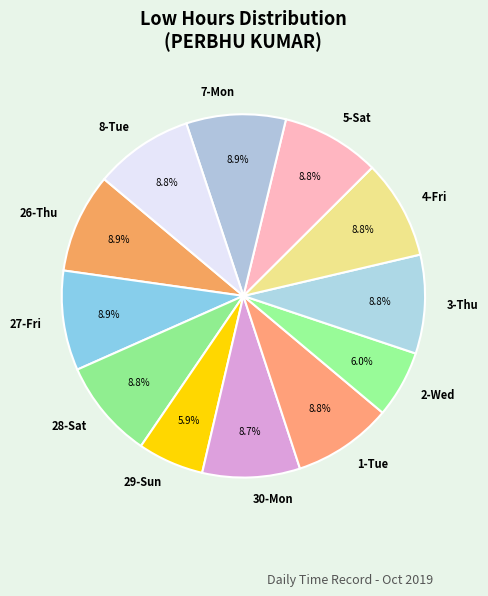

What percentage is NOT represented by 26-Thu?

91.1%